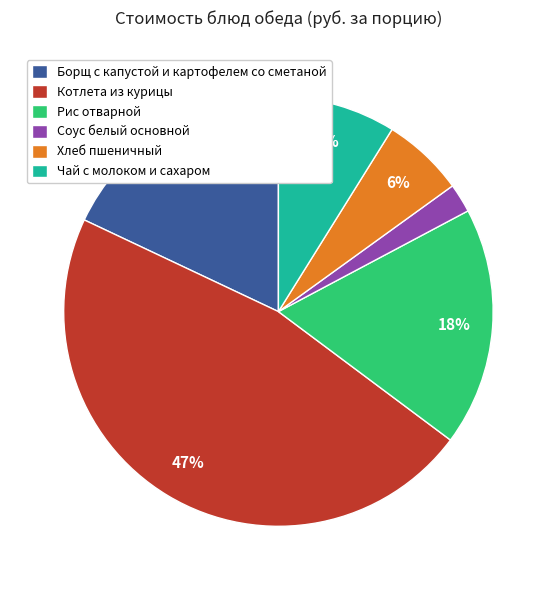

Approximately how many times larger is the value at Хлеб пшеничный compared to Чай с молоком и сахаром?

0.7